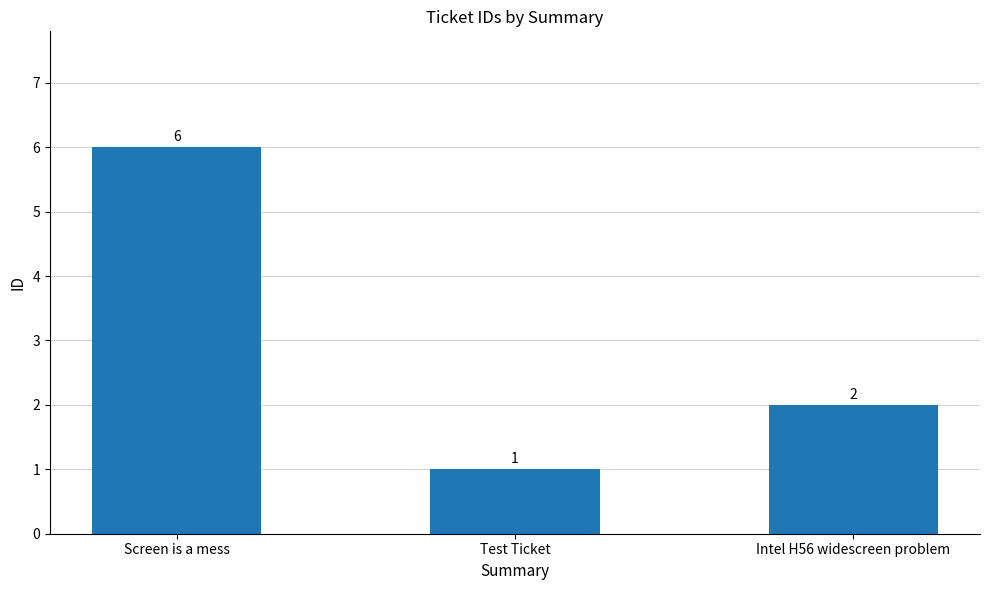

Reading left to right, what are all the values shown in this chart?

6	1	2